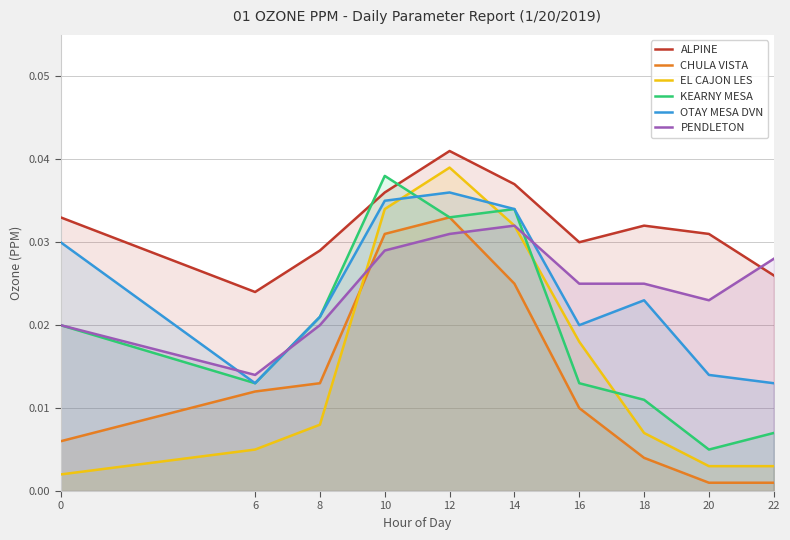

At which category does CHULA VISTA reach its first local peak?

12